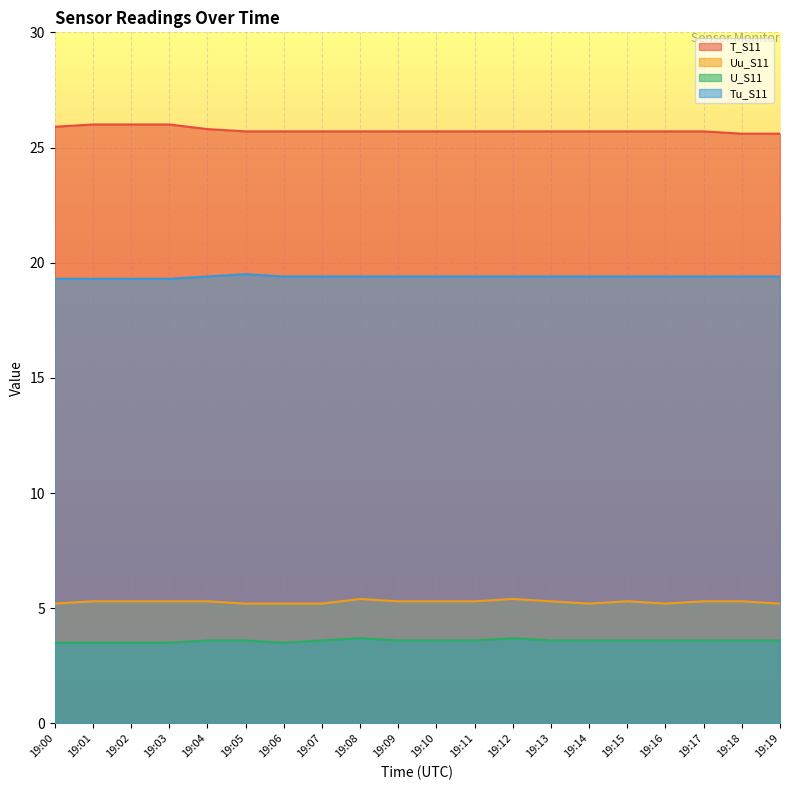

Which has a higher value, 19:07 or 19:04?

19:04